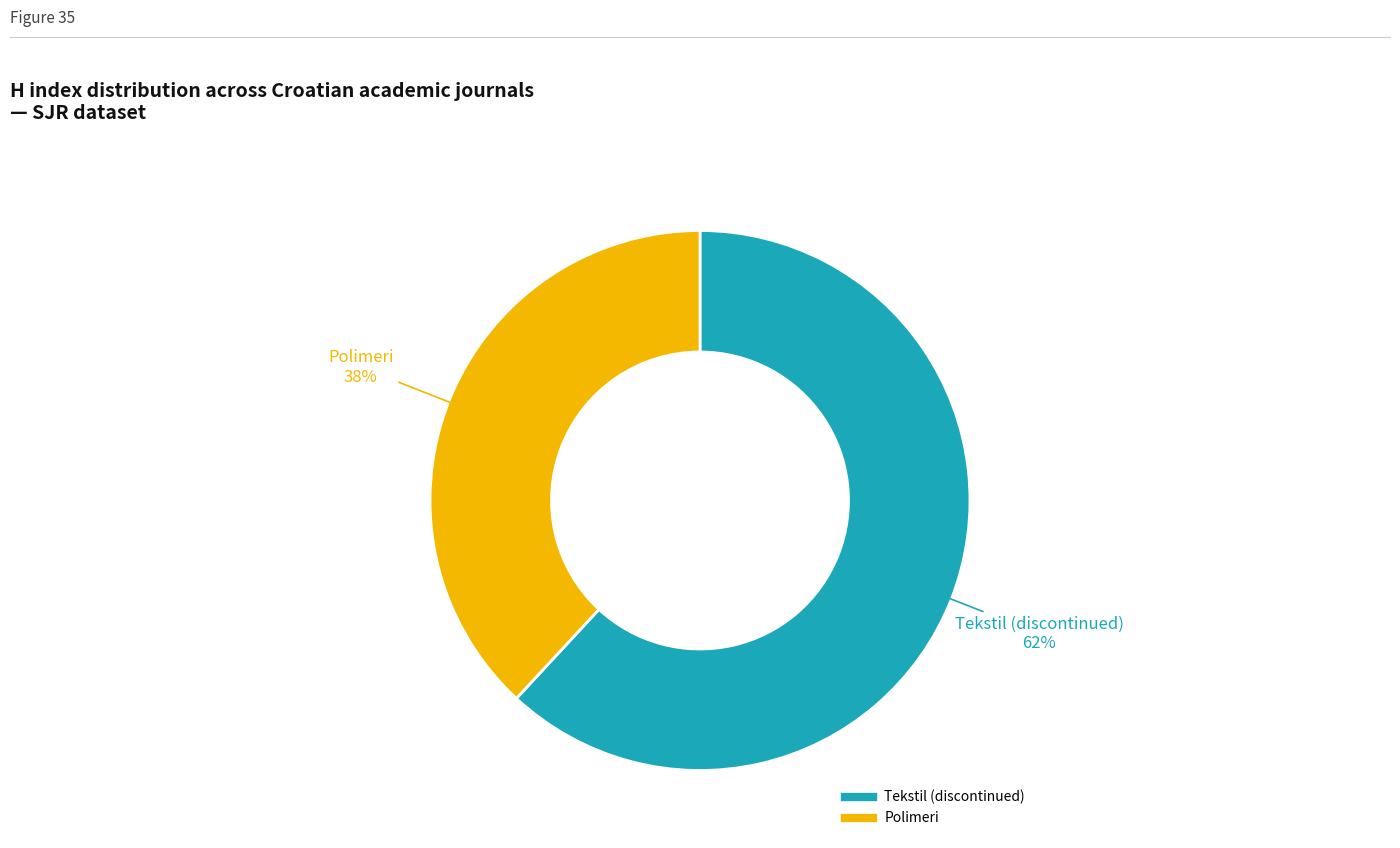

How many slices are in this pie chart?

2